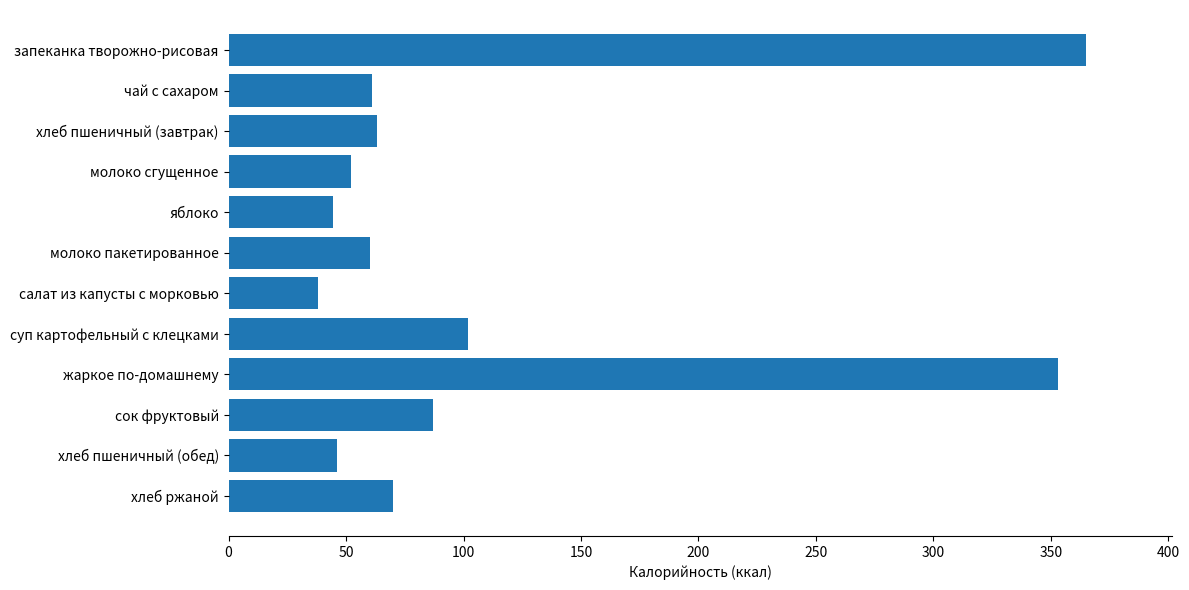

Count the number of categories in the chart.

12